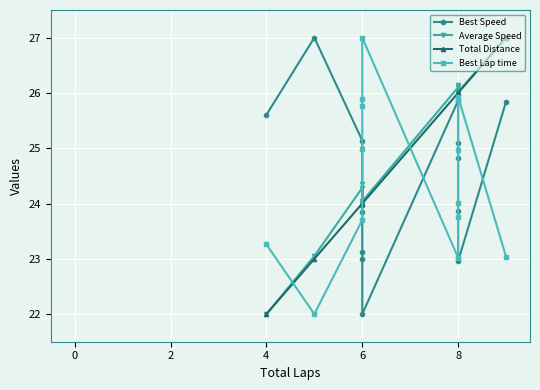

What is the value of the Best Speed point at the 8th from the left?

25.9